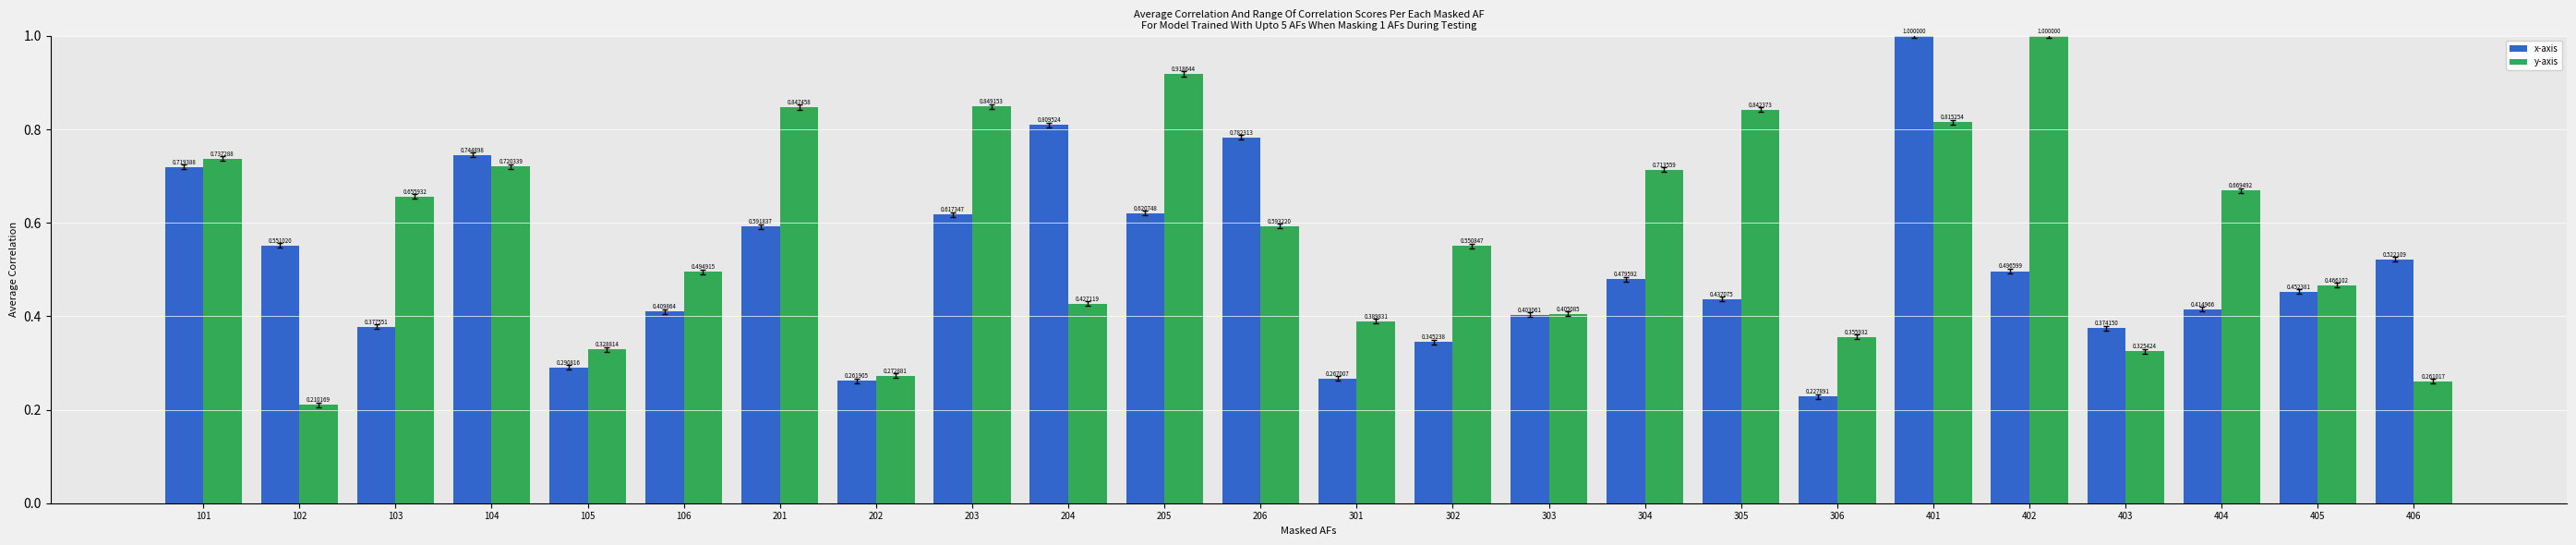

The value of y-axis at 106 is 0.7. True or false?

False